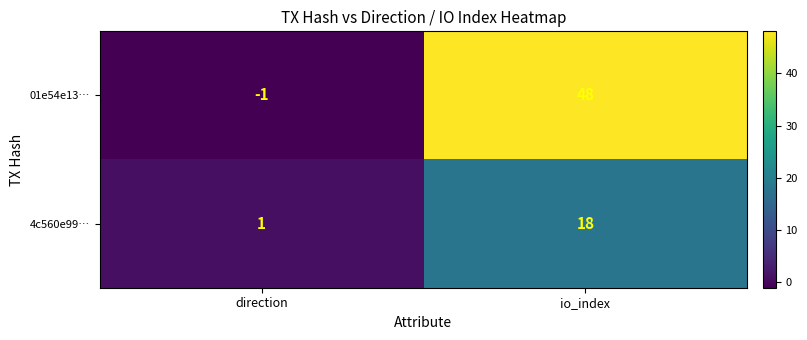

What is the average value of the 4c560e99… series?

10